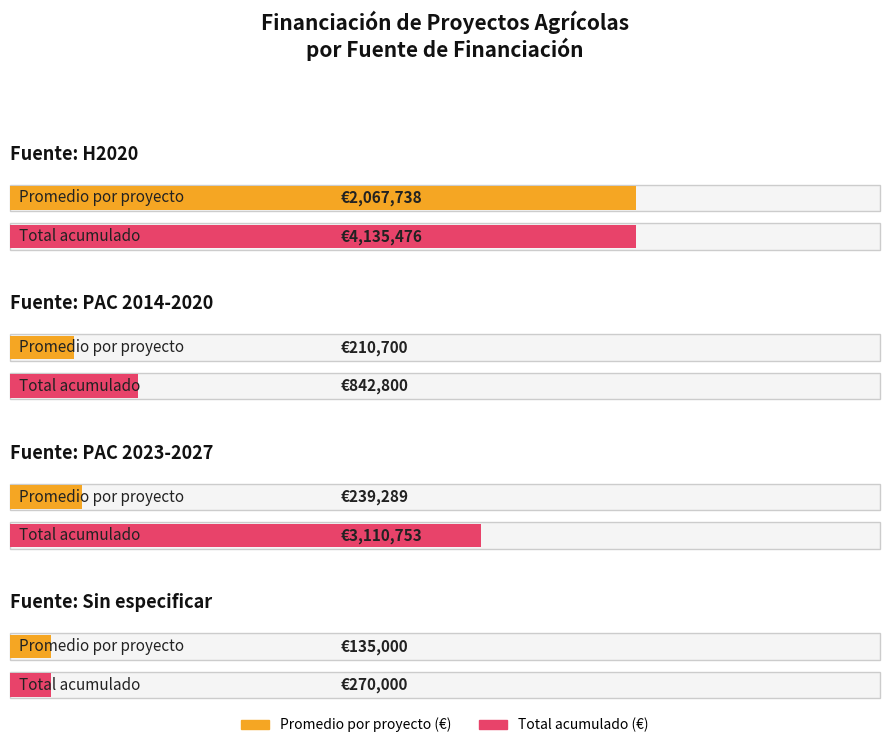

Which has a higher value, PAC 2014-2020 (HORTI-REG) or PAC 2023-2027 (REBIO)?

PAC 2023-2027 (REBIO)